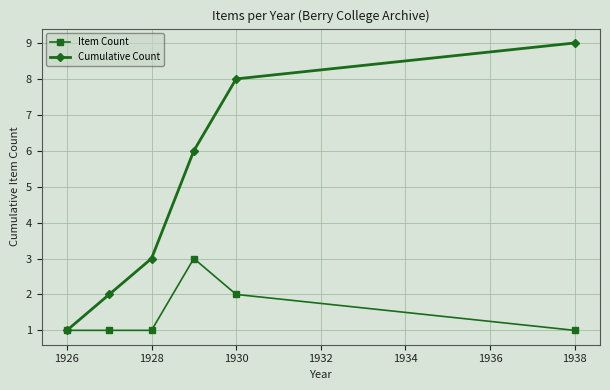

Which series has the largest range (max minus min)?

Cumulative Count